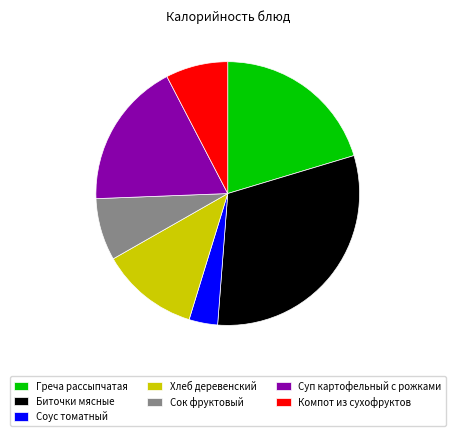

Which category has the smallest portion of the pie?

Соус томатный